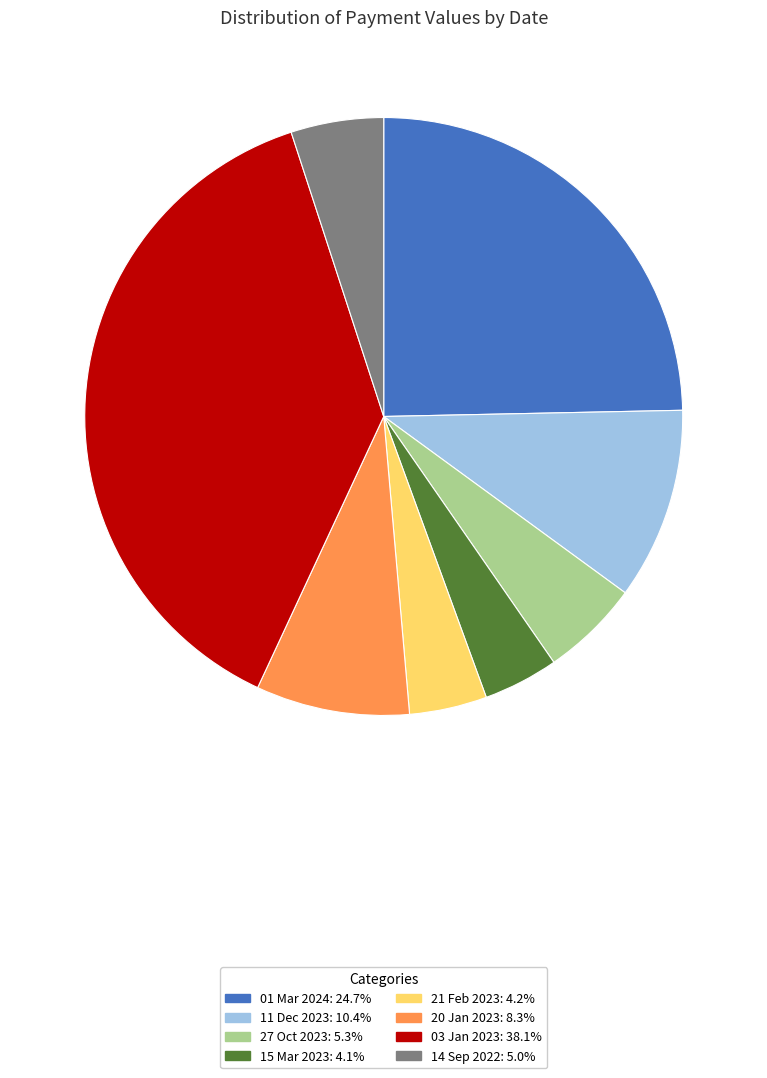

What is the ratio of the value at 03 Jan 2023 to the value at 01 Mar 2024?

1.5